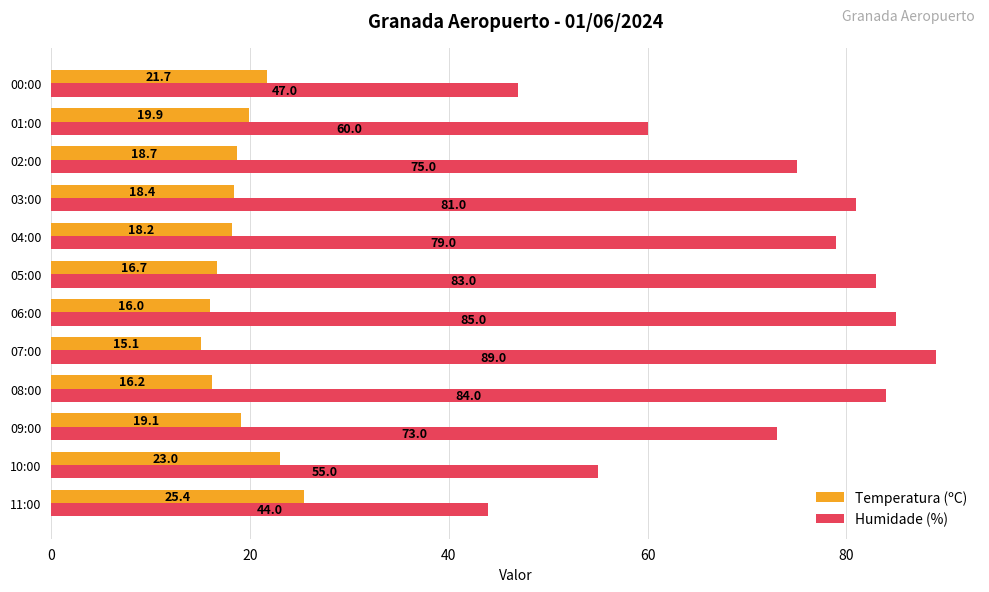

List the labels in order of Temperatura (ºC) value, smallest first.

07:00, 06:00, 08:00, 05:00, 04:00, 03:00, 02:00, 09:00, 01:00, 00:00, 10:00, 11:00